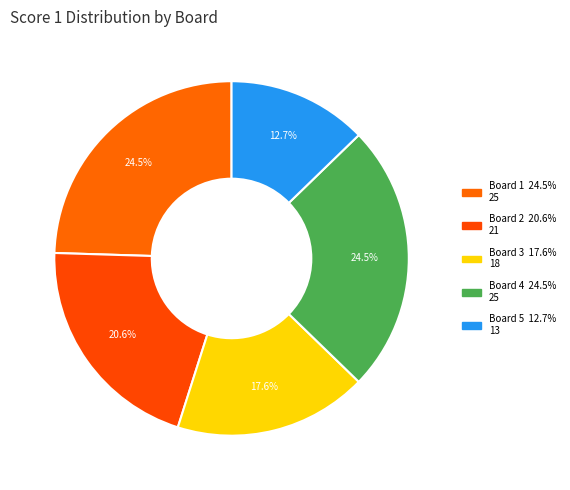

True or false: Board 1 accounts for 25% of the total.

True